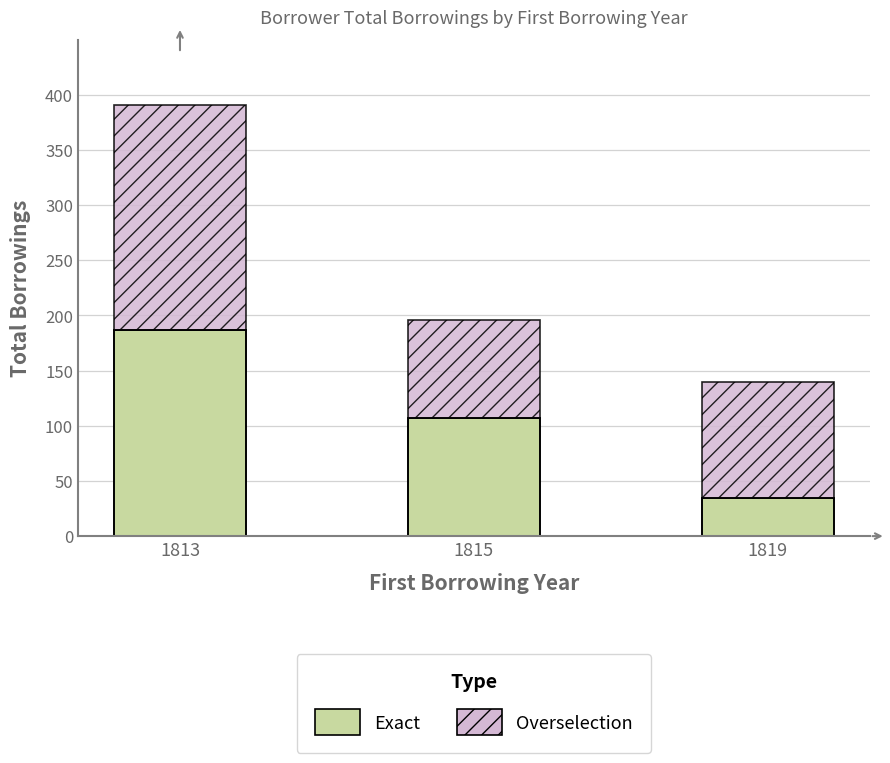

What is the spread (max minus min) of values at 1813?

17